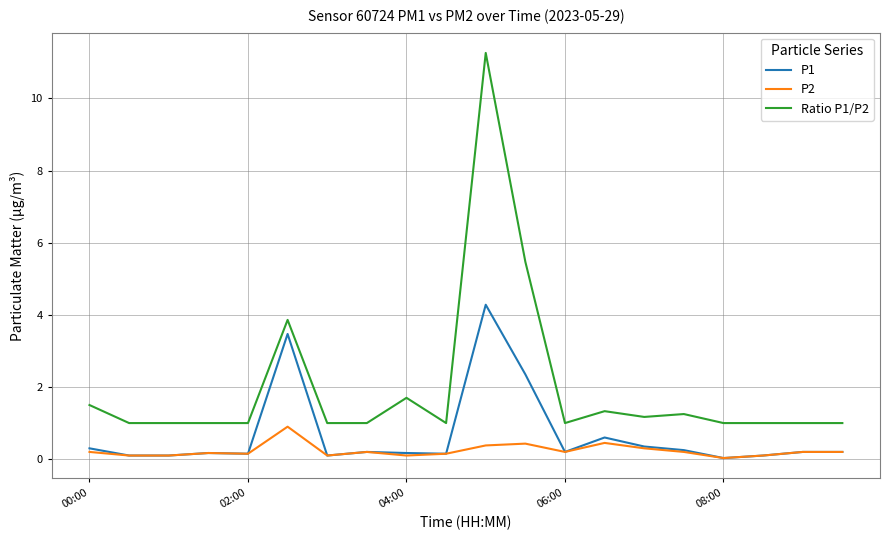

What is the minimum value for Ratio P1/P2?

1.0